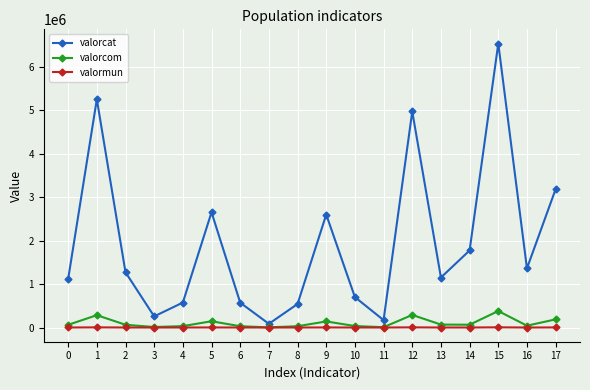

True or false: valorcat has more than 2 points higher than both neighbors.

True